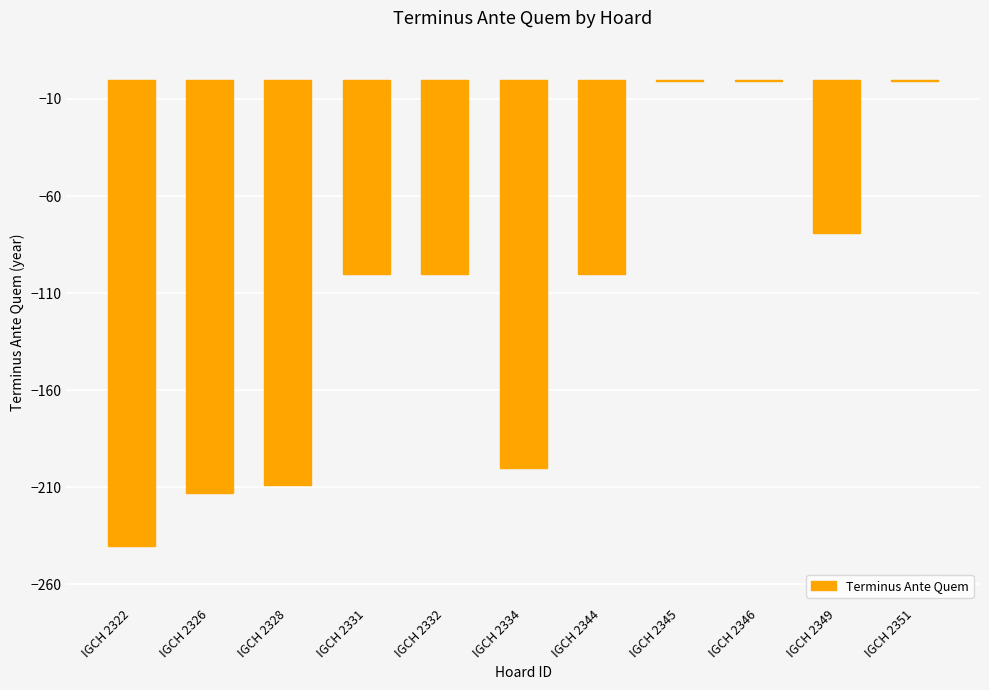

What is the sum of all values?

-1244